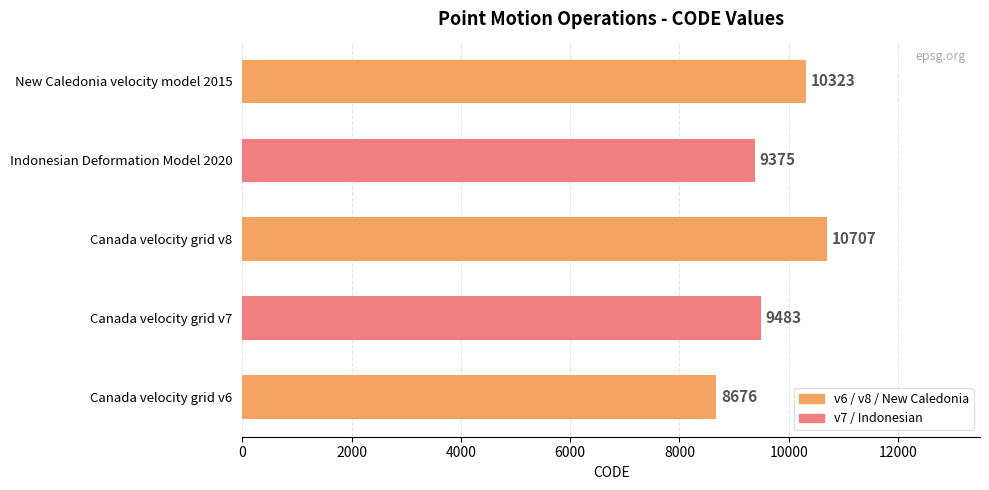

List the labels in order of value, smallest first.

Canada velocity grid v6, Indonesian Deformation Model 2020, Canada velocity grid v7, New Caledonia velocity model 2015, Canada velocity grid v8